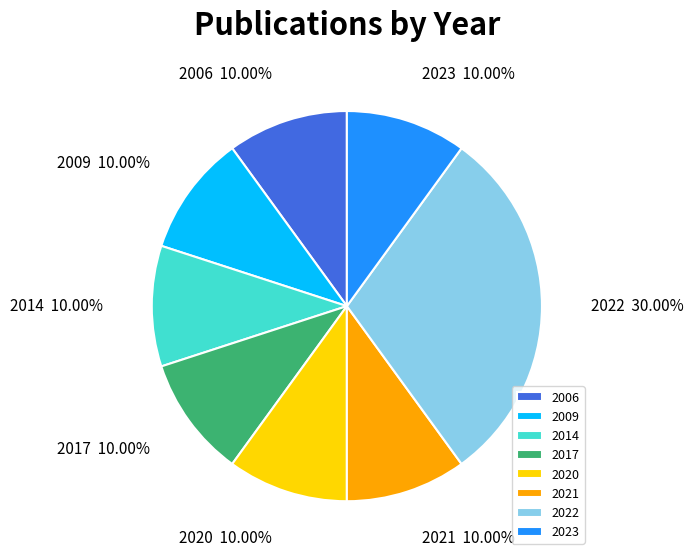

What portion of the pie excludes 2022?

70.0%